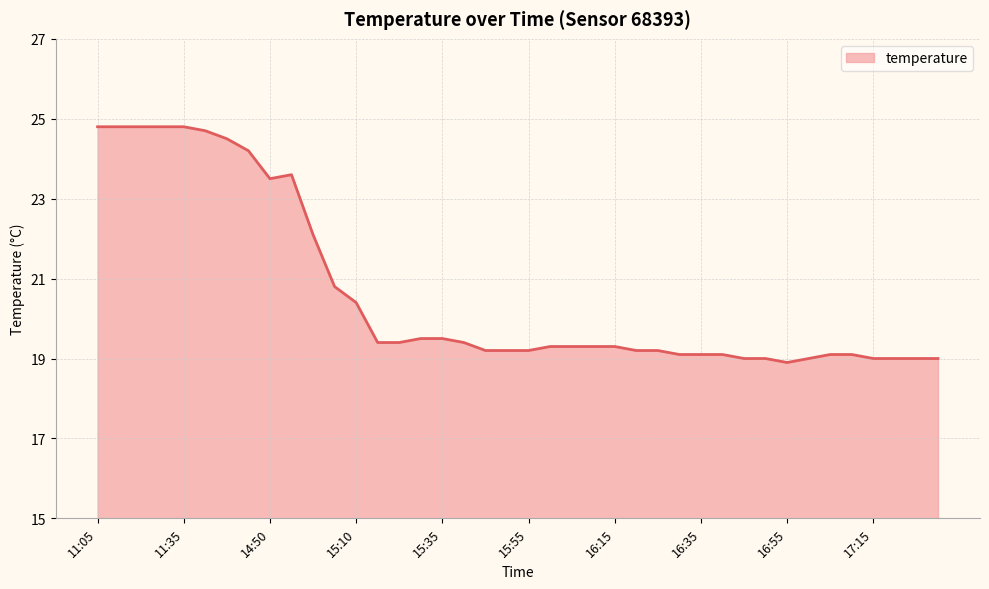

What is the smallest value displayed?

18.9